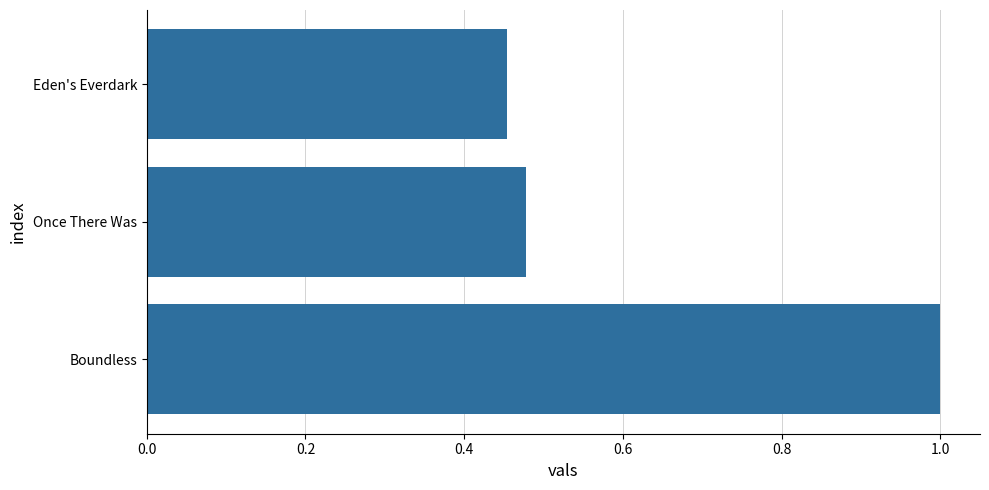

What is the sum of all values?

1.9